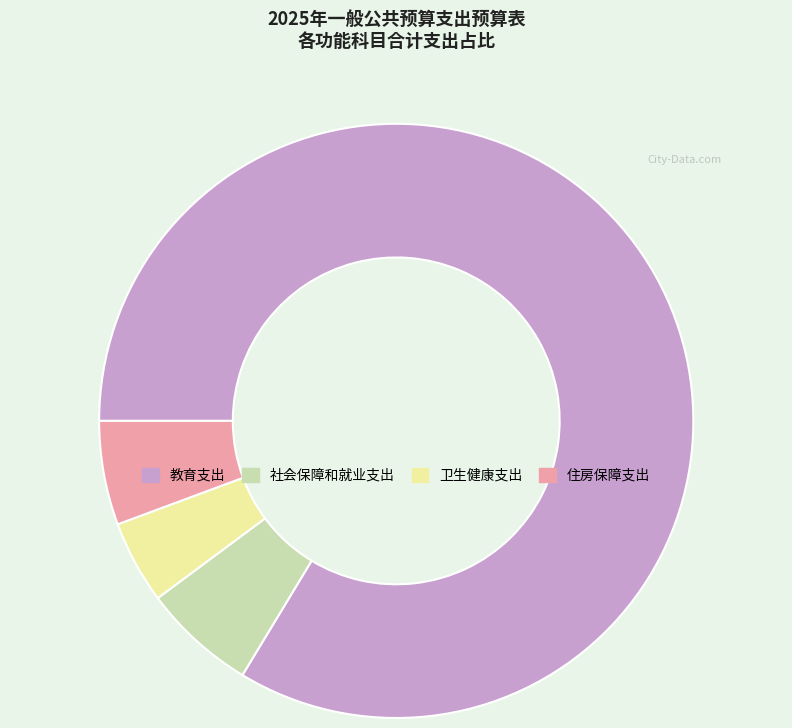

Is it true that 住房保障支出 is 6% of the pie?

True